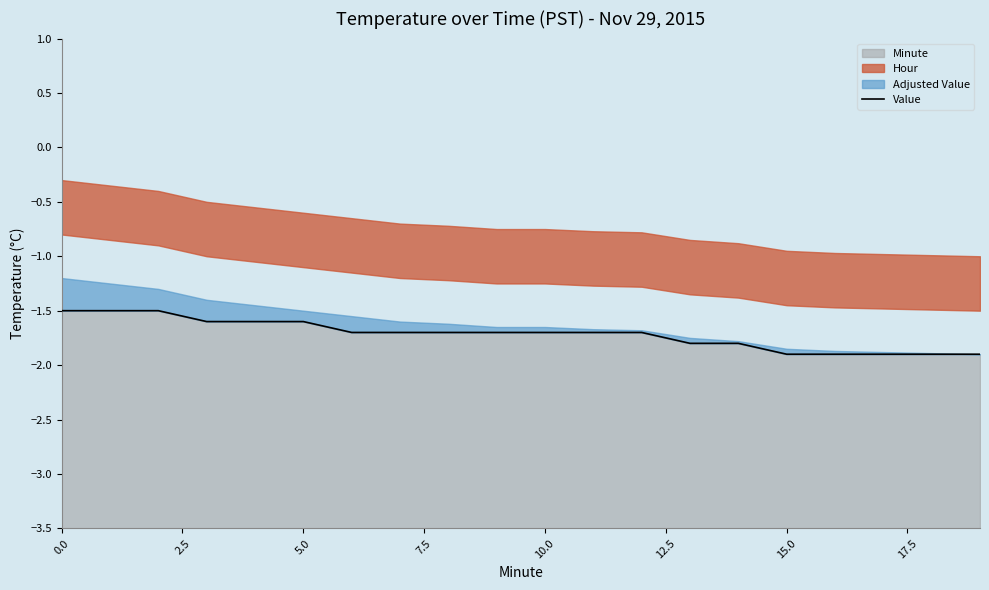

What is the value of the 10th point from the left?

-1.7